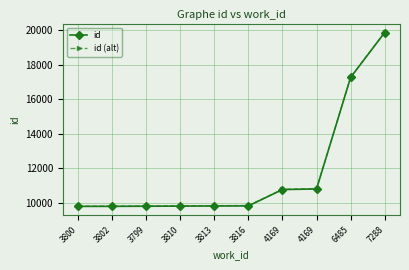

True or false: id (alt) and id cross at least once.

False